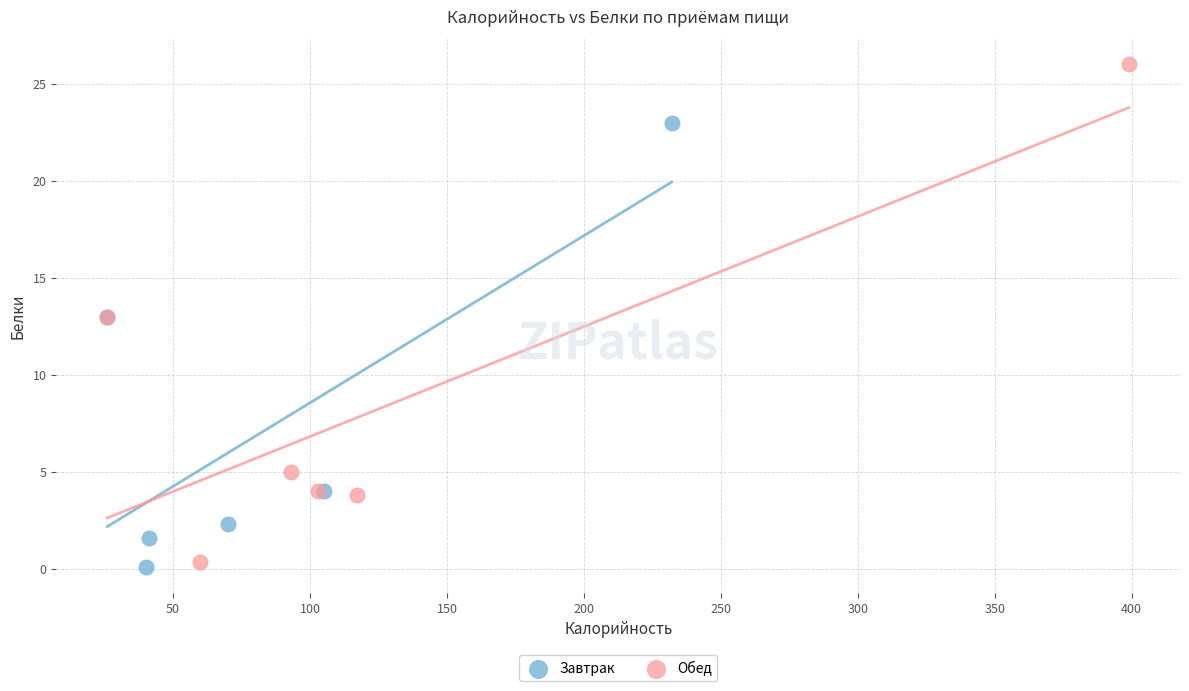

Which series contains the highest Y value?

Обед